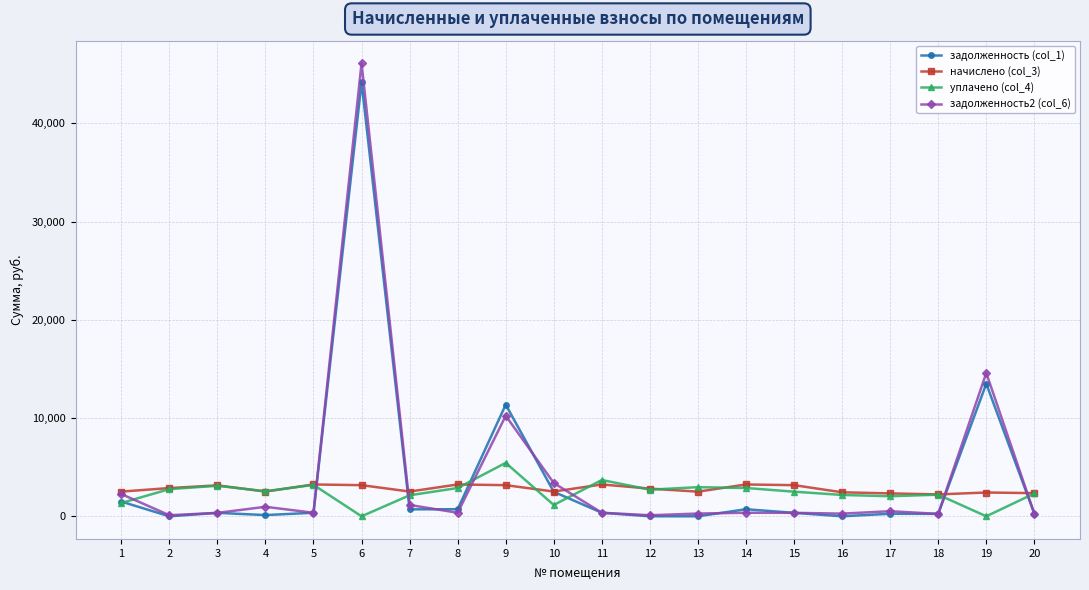

How many data points in уплачено (col_4) are above 2547?

10